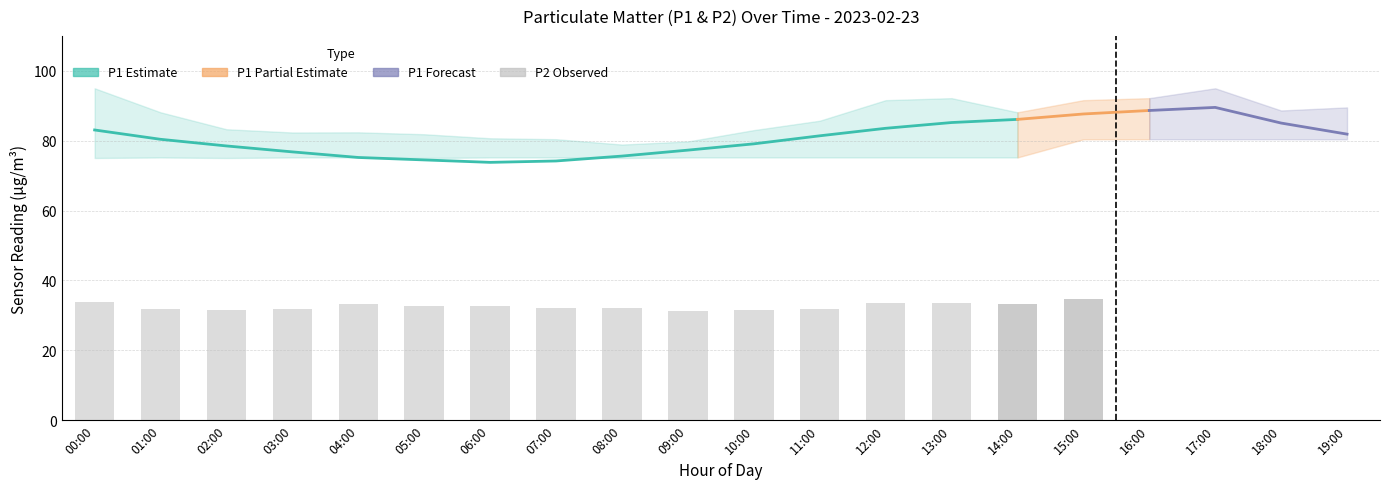

Which label corresponds to the smallest value in the chart?

09:00